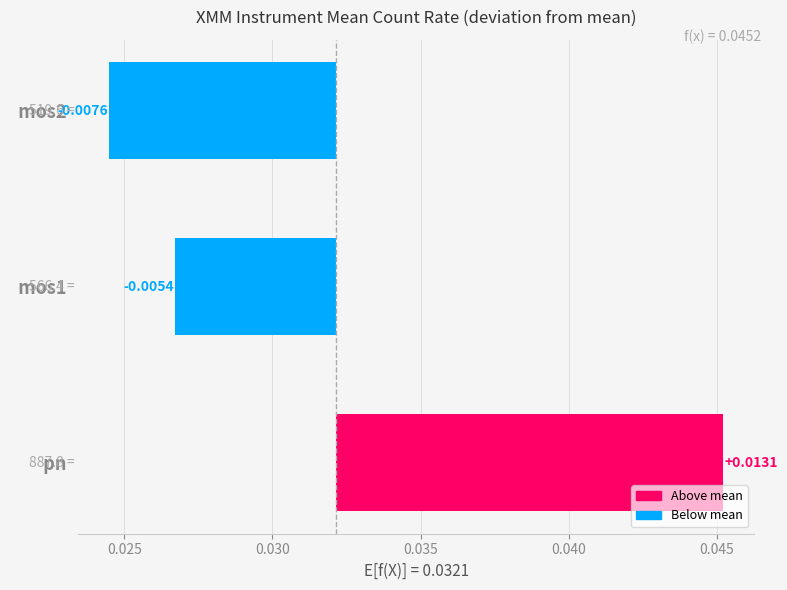

Are the bars horizontal?

Yes